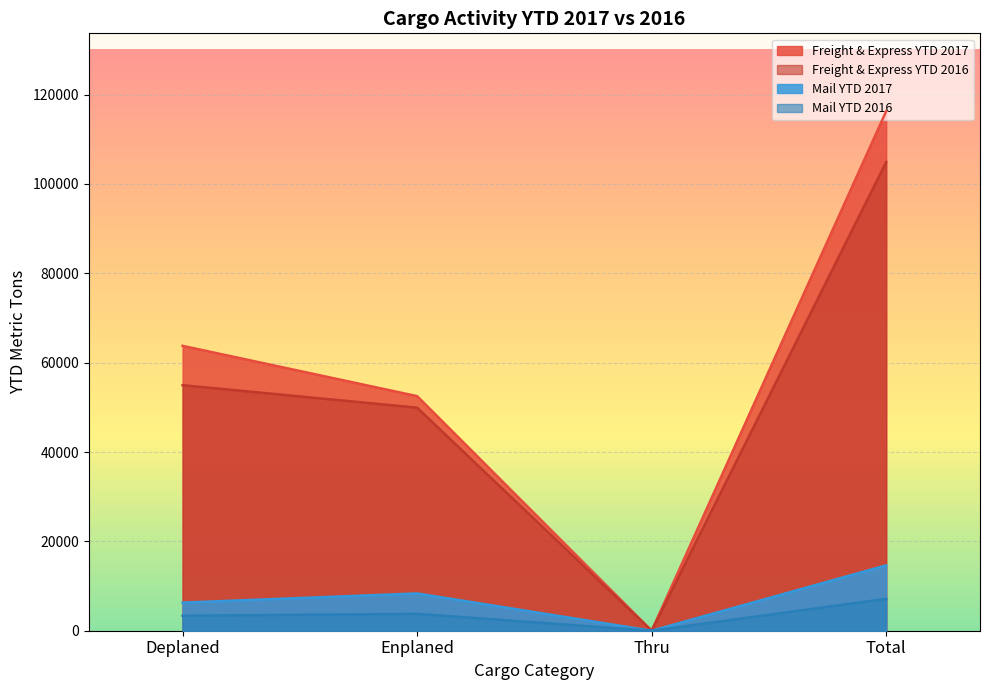

What value does the Freight & Express YTD 2016 series have at Enplaned?

49930.4